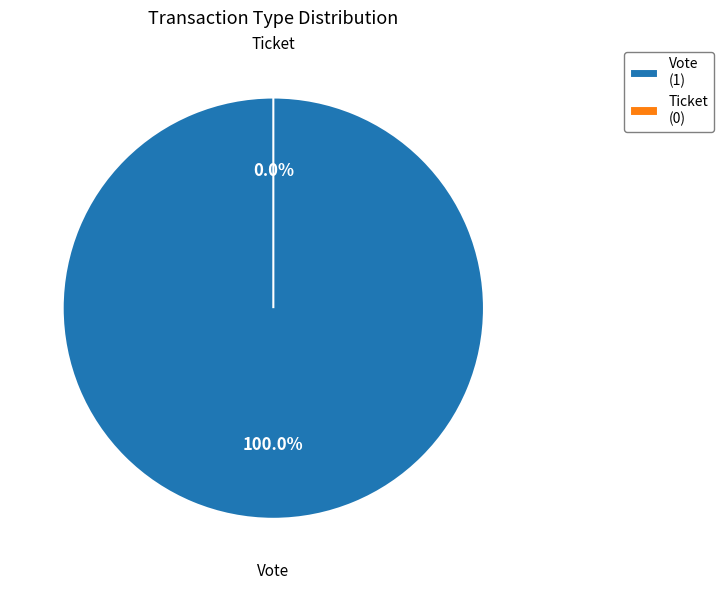

Is there any slice that represents more than half of the pie?

Yes